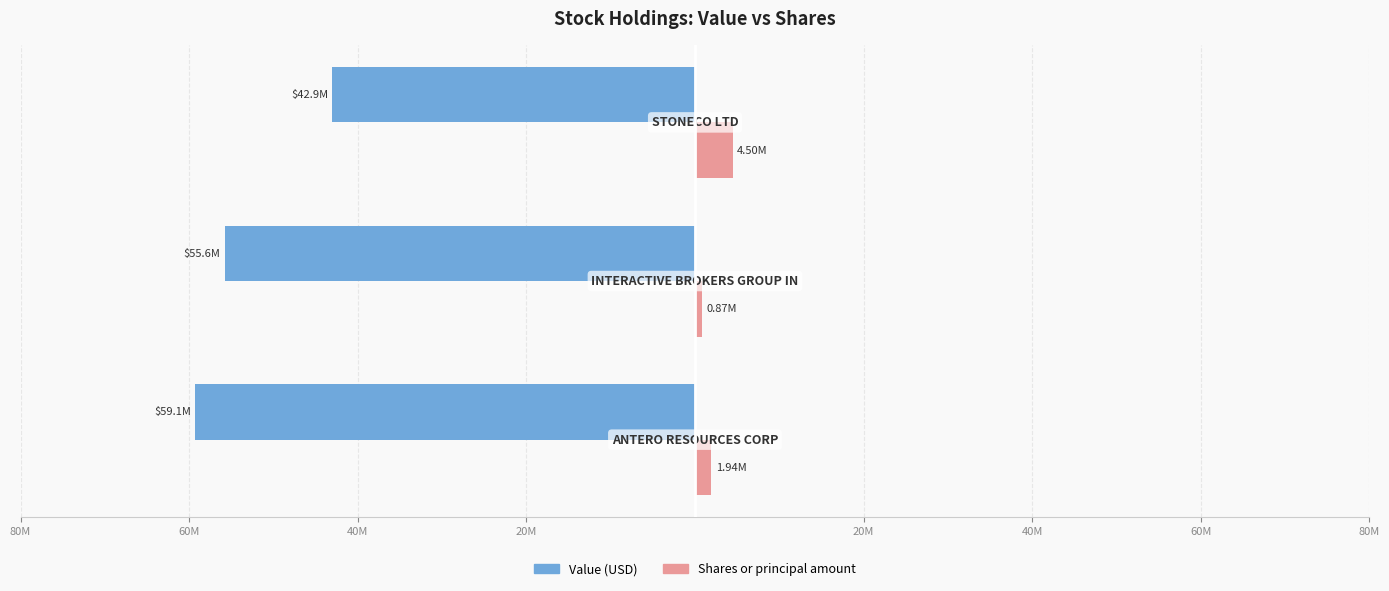

True or false: Value has a value of -72.3 at 60M.

False